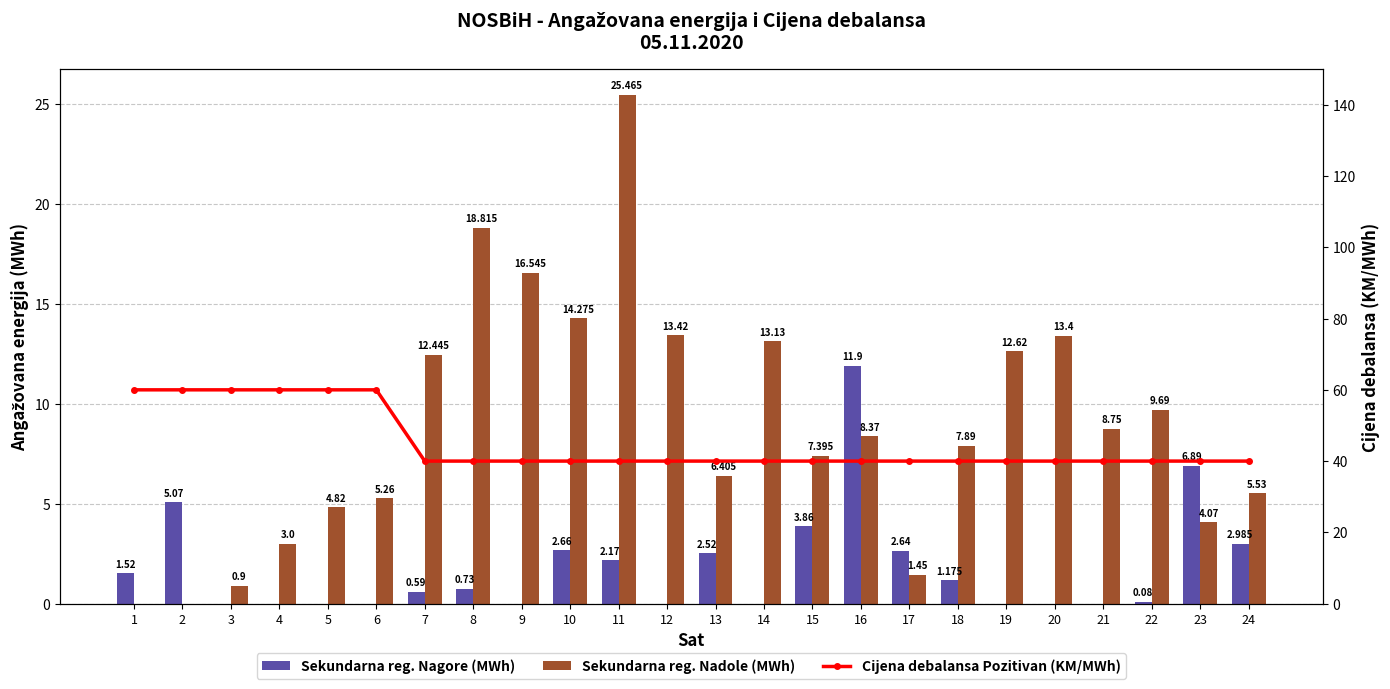

What is the total value across all series at 10?

56.9